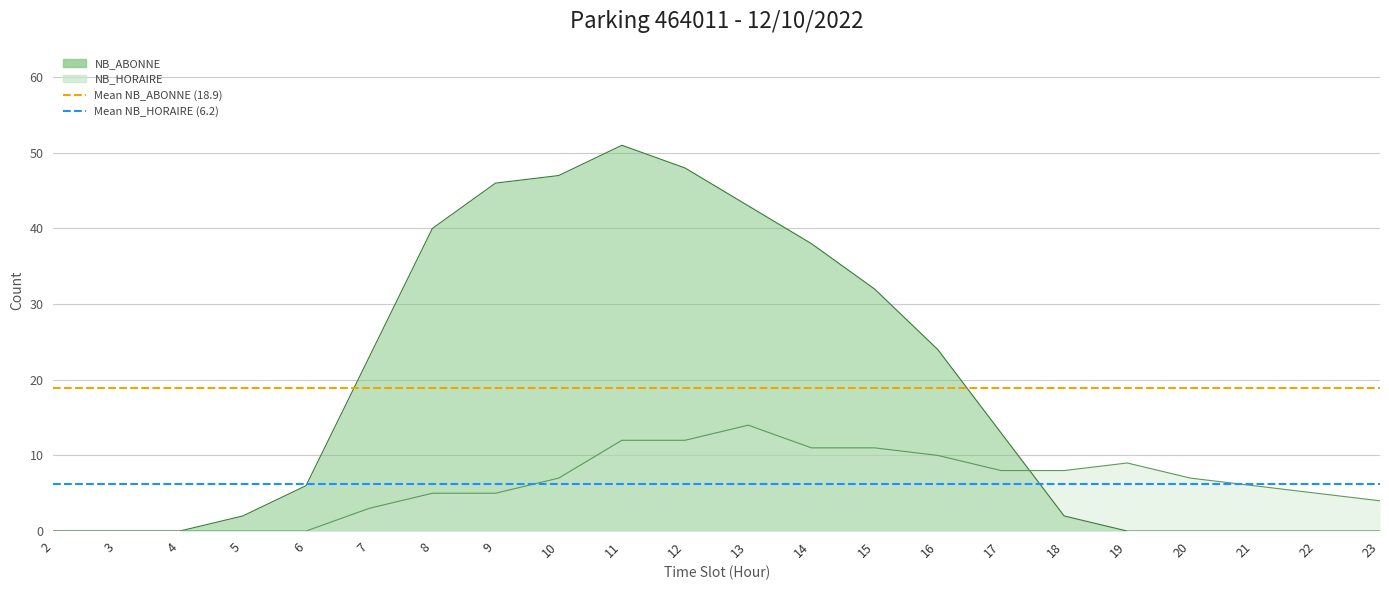

True or false: Mean NB_ABONNE (18.9) has a value of 18.9 at 3.

True